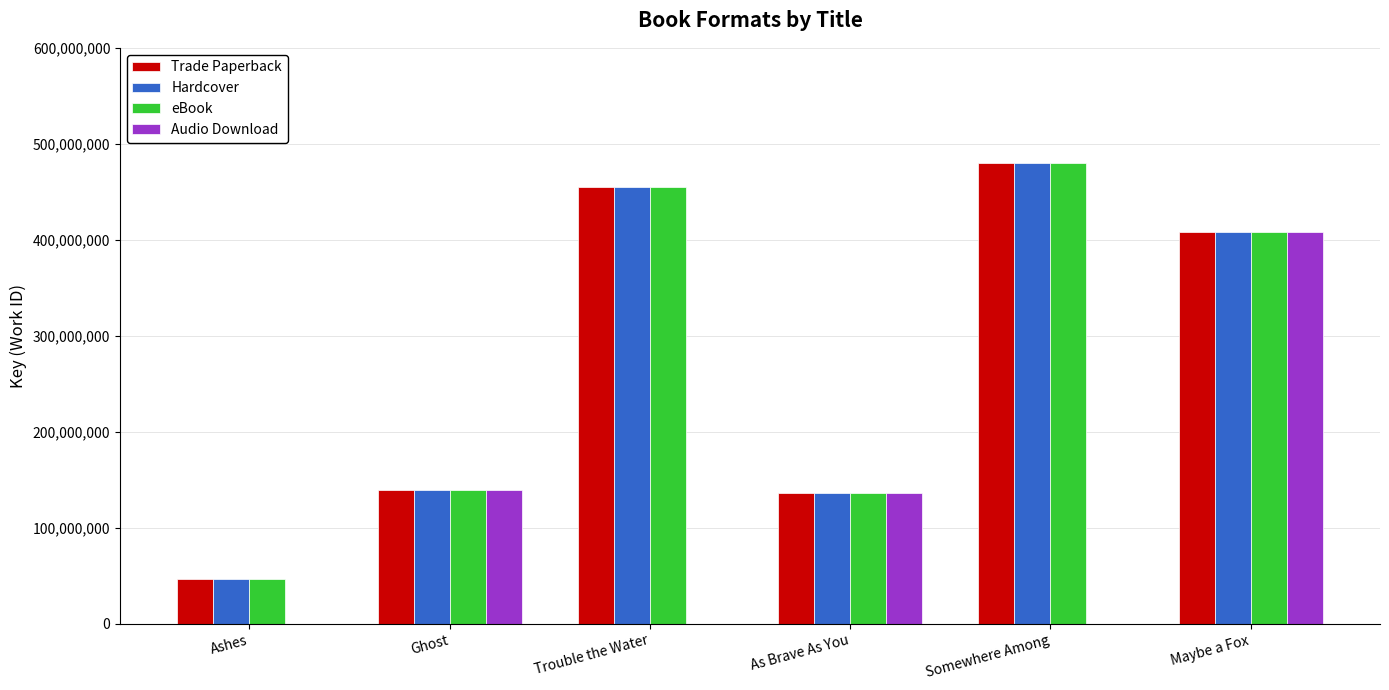

What is the sum of the Hardcover values at Trouble the Water and As Brave As You?

591445779